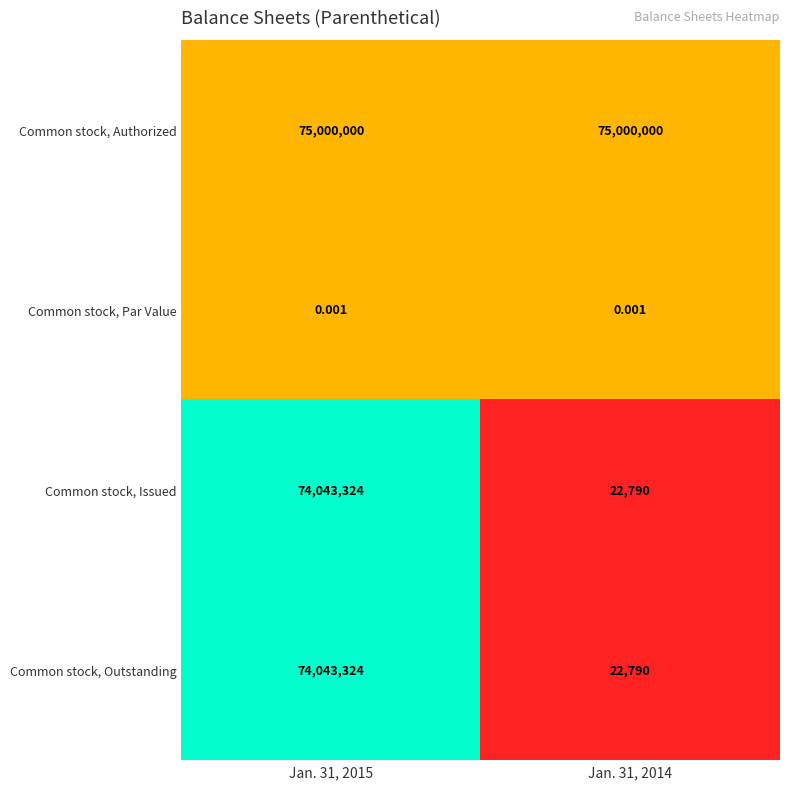

Which series has the largest total across all categories?

Common stock, Authorized